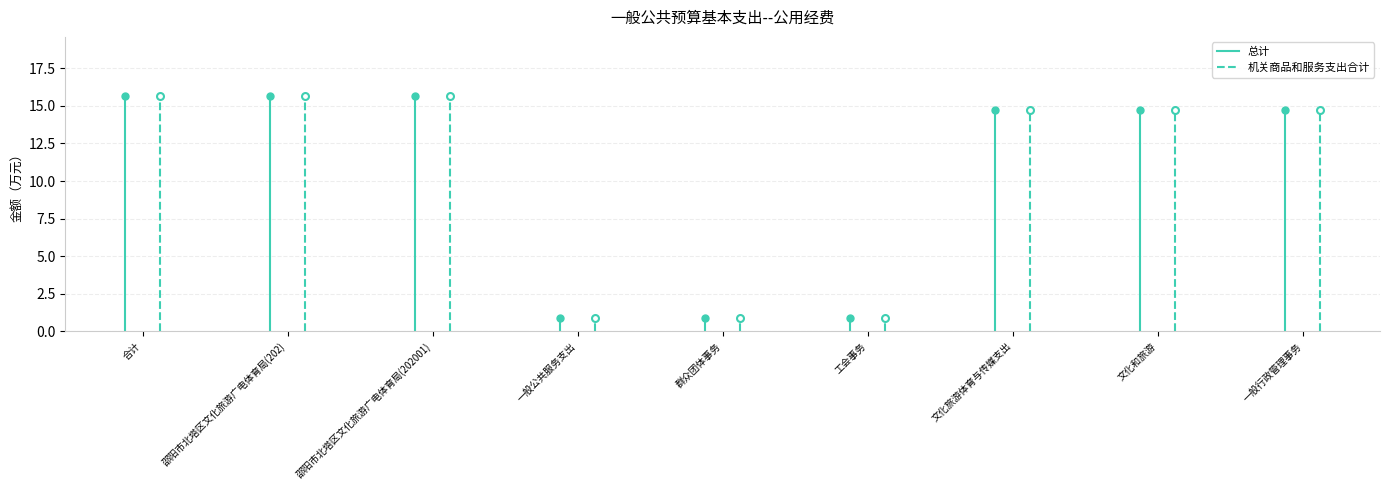

Which series has the largest total across all categories?

总计